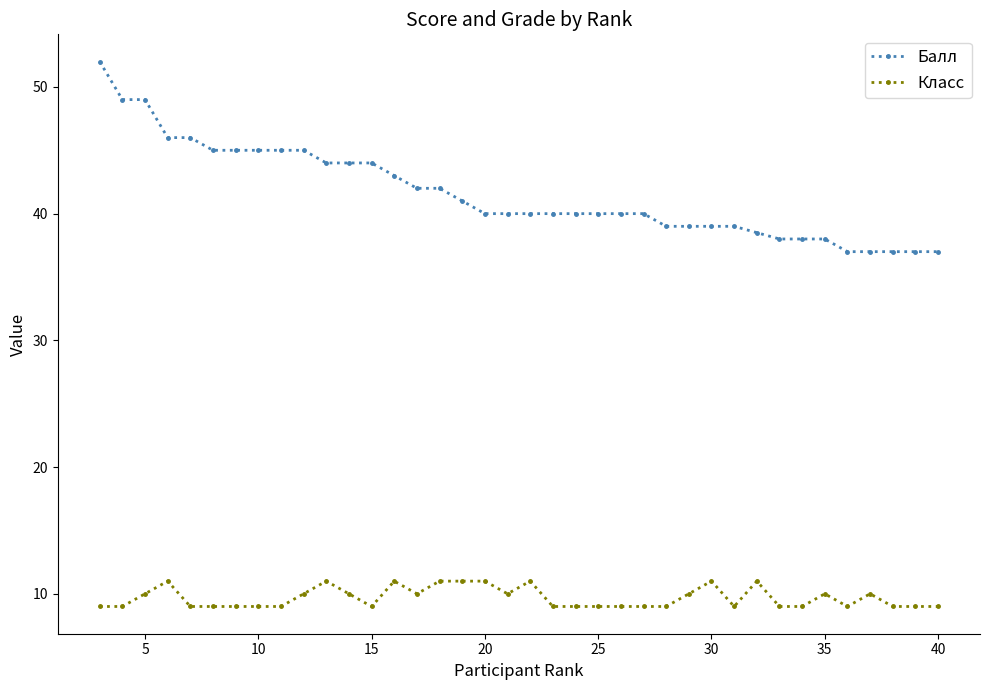

List the series in order of their peak value, lowest first.

Класс, Балл